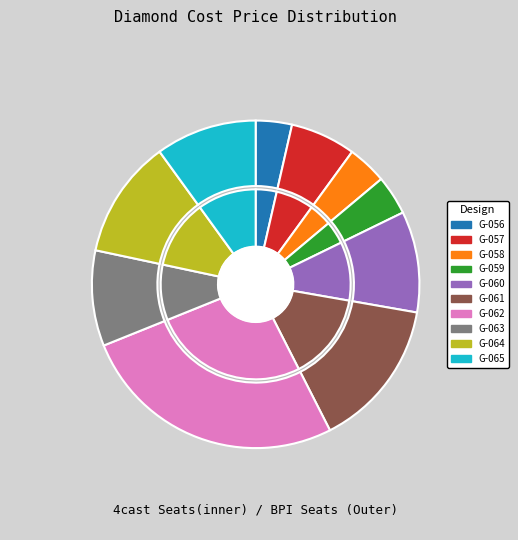

What percentage is the G-065 slice, to the nearest percent?

10%